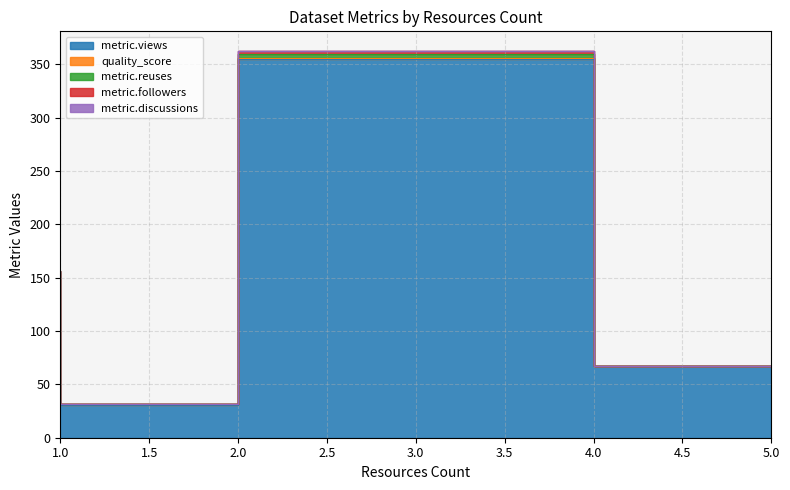

True or false: metric.followers has more than 0 points higher than both neighbors.

True